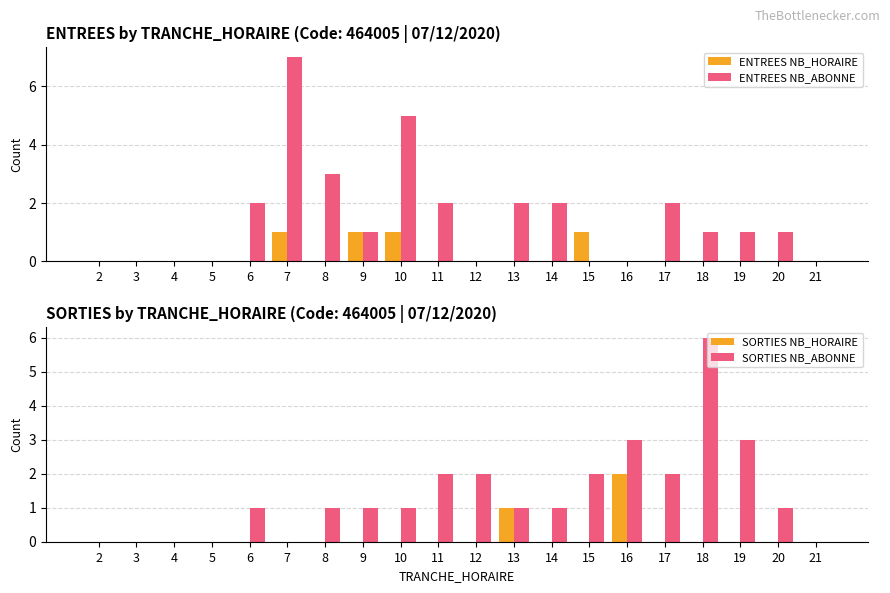

Are the bars grouped side by side (vs. stacked)?

Yes